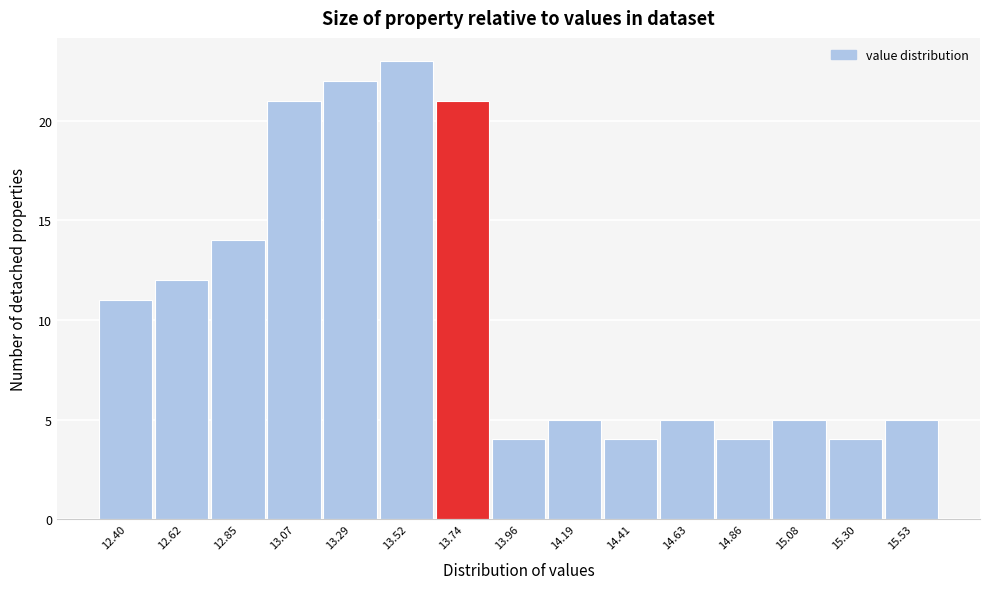

Reading left to right, extract all data points from this chart.

12.40=11	12.62=12	12.85=14	13.07=21	13.29=22	13.52=23	13.74=21	13.96=4	14.19=5	14.41=4	14.63=5	14.86=4	15.08=5	15.30=4	15.53=5